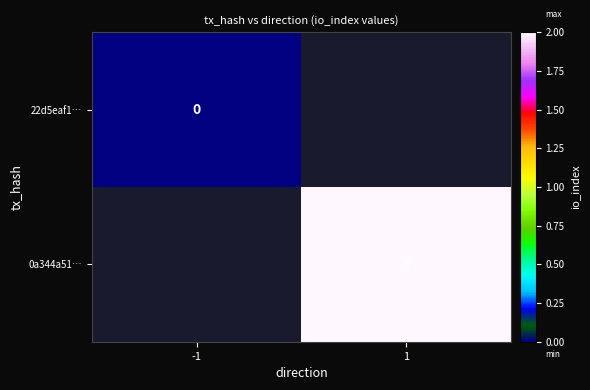

True or false: 0a344a51… has a value of 3 at 1.

False